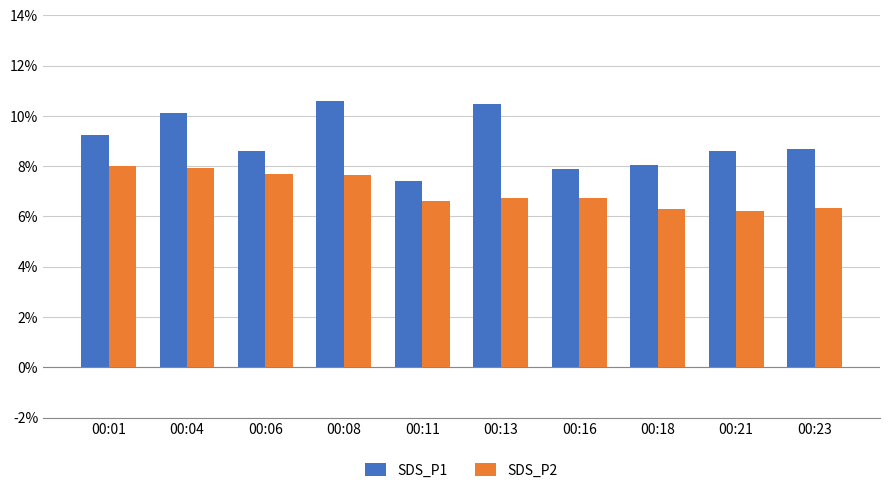

Rank the series by their maximum value, from highest to lowest.

SDS_P1, SDS_P2